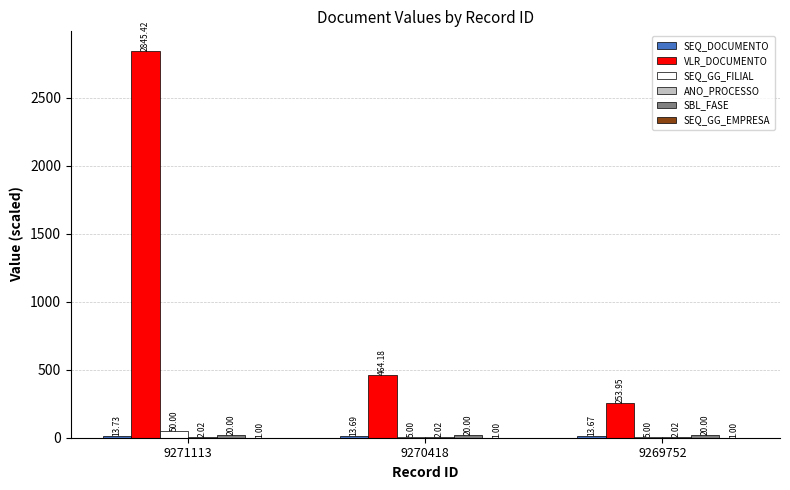

Between 9271113 and 9270418, which series saw the biggest shift?

VLR_DOCUMENTO